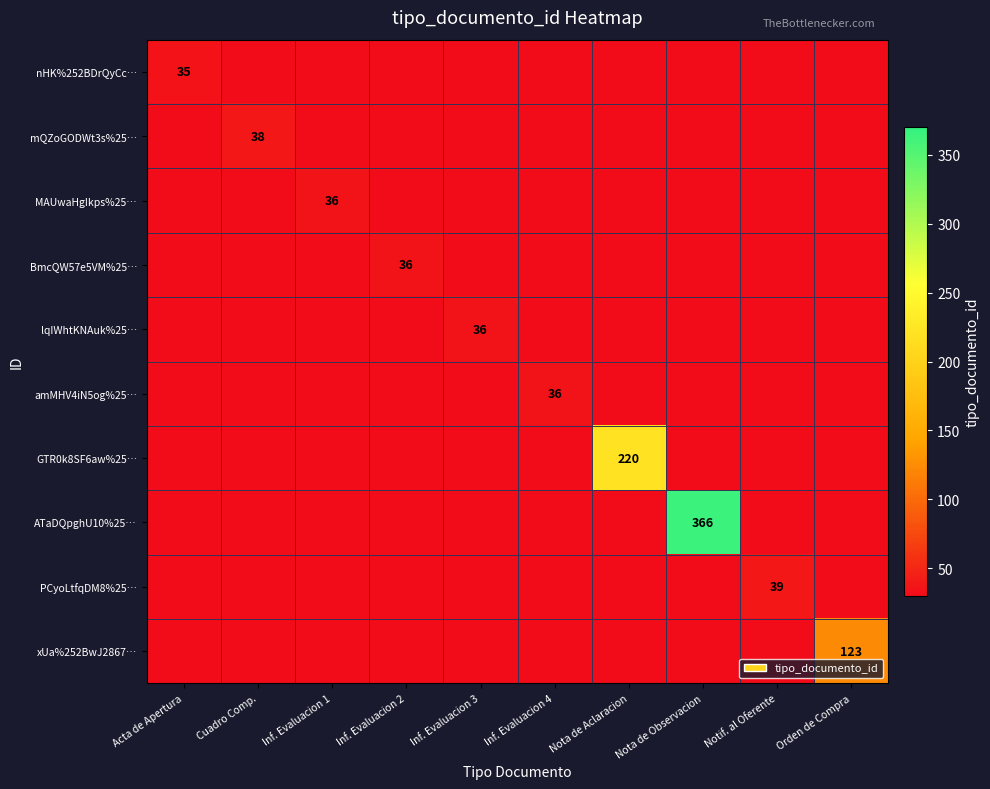

How many values in MAUwaHgIkps%25… are above zero?

1